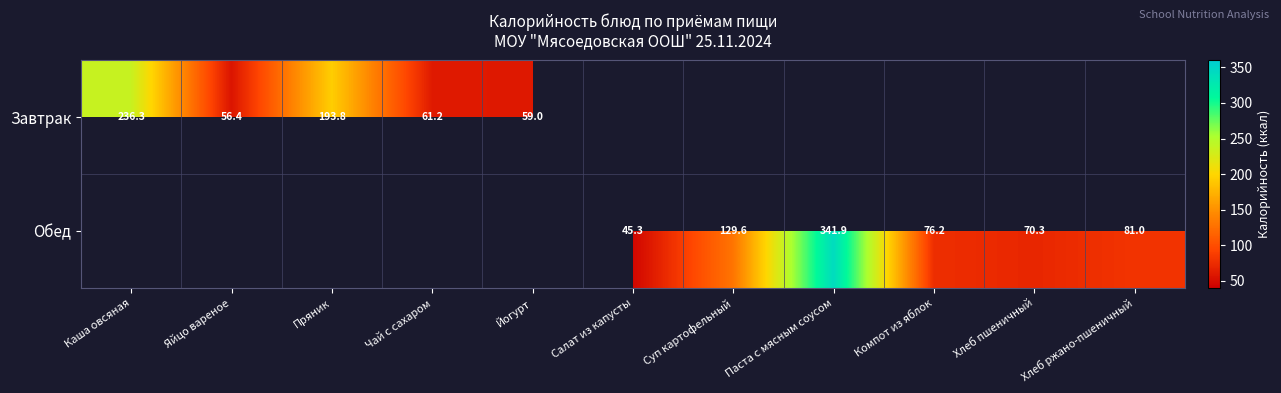

Rank the series at Чай с сахаром from highest to lowest value.

Завтрак, Обед